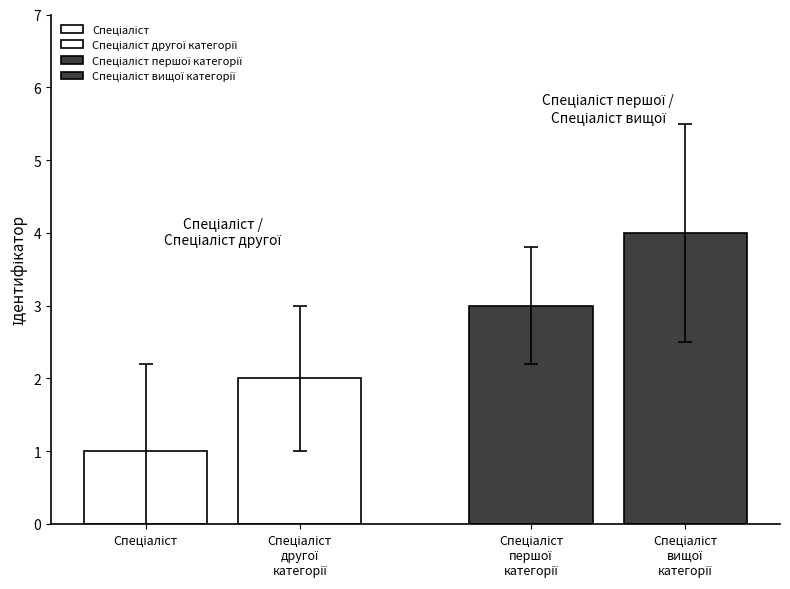

What is the smallest value displayed?

1